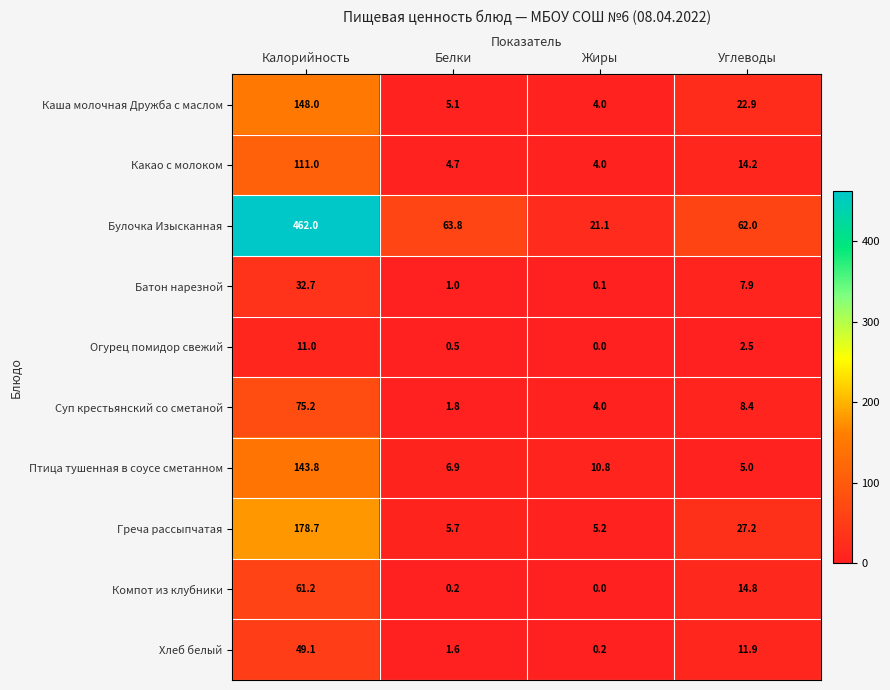

What is the difference between the maximum and minimum values in the Булочка Изысканная series?

440.9